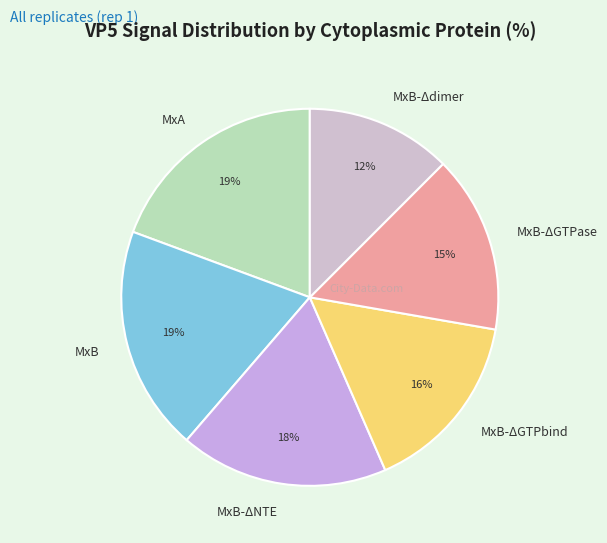

To the nearest percent, what is the difference between the largest and smallest slice percentages?

7%